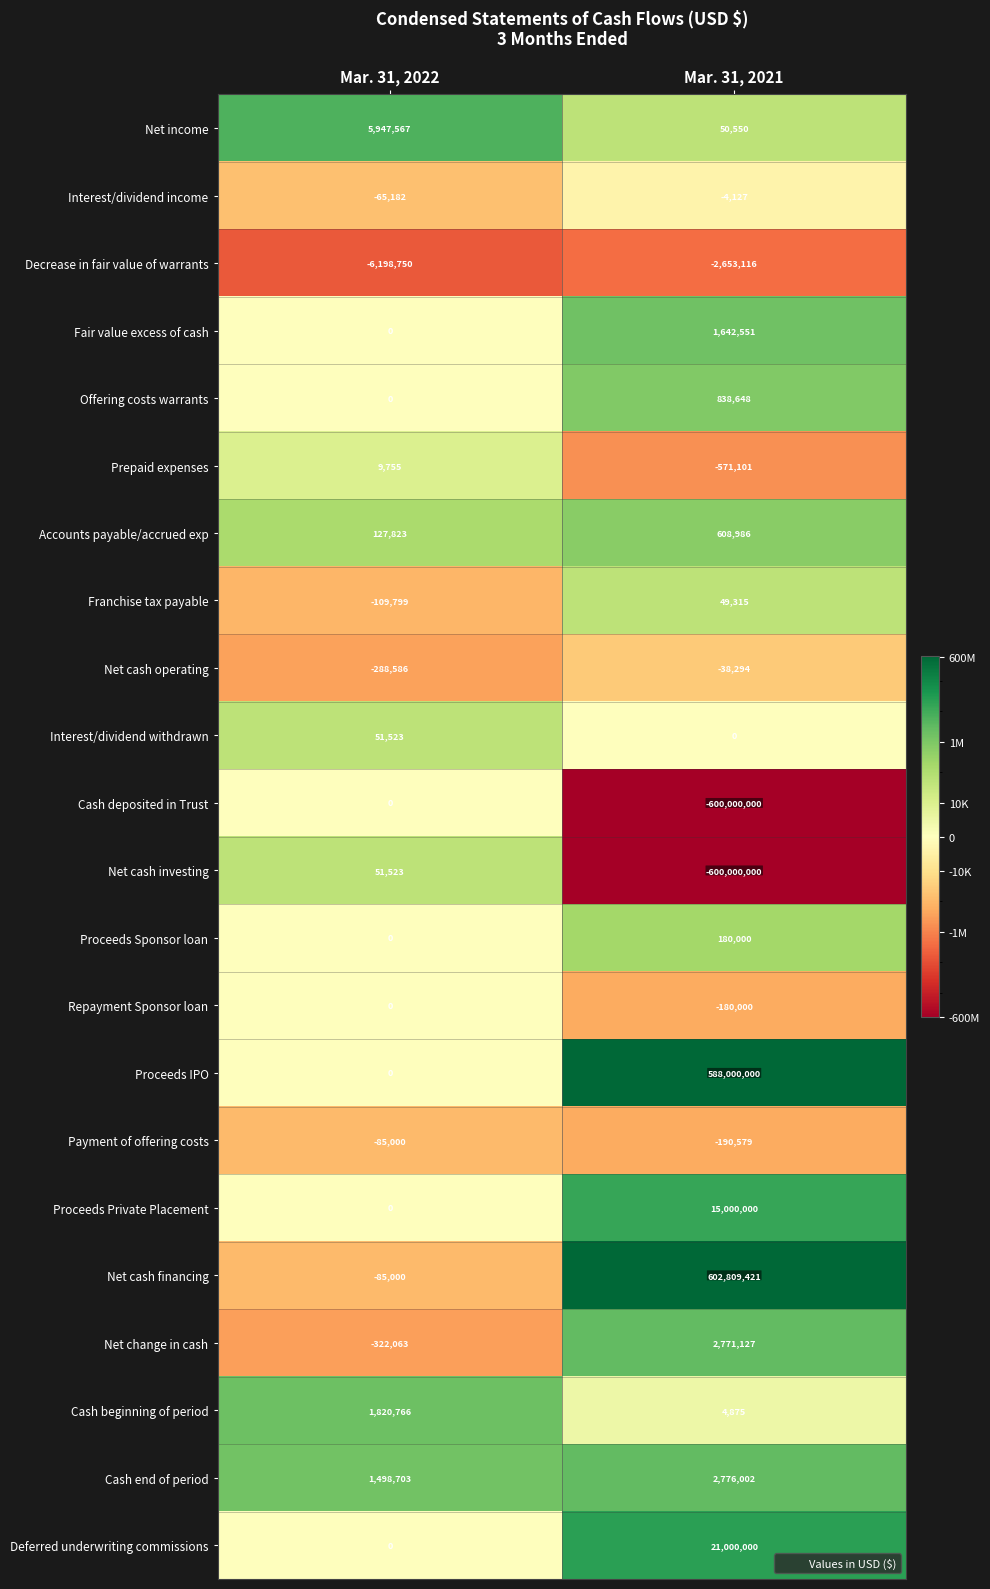

What is the smallest value displayed?

-600000000